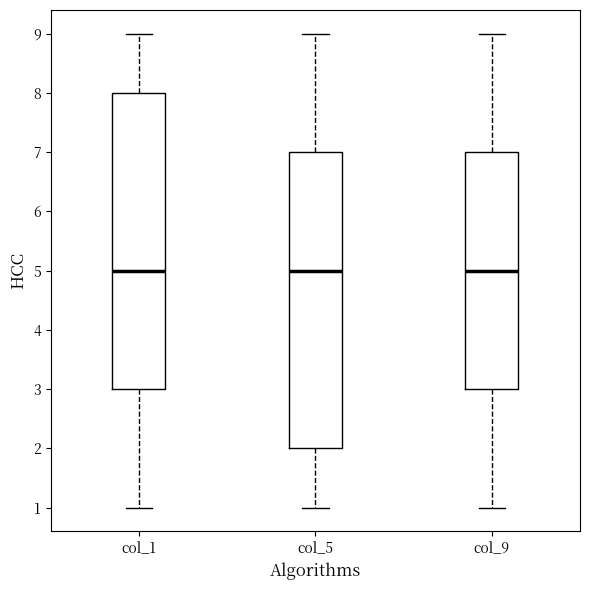

Where is the lower edge of the box for col_1 on the y-axis? The values are not printed on the chart, so give them approximately, as read against the axis.

3